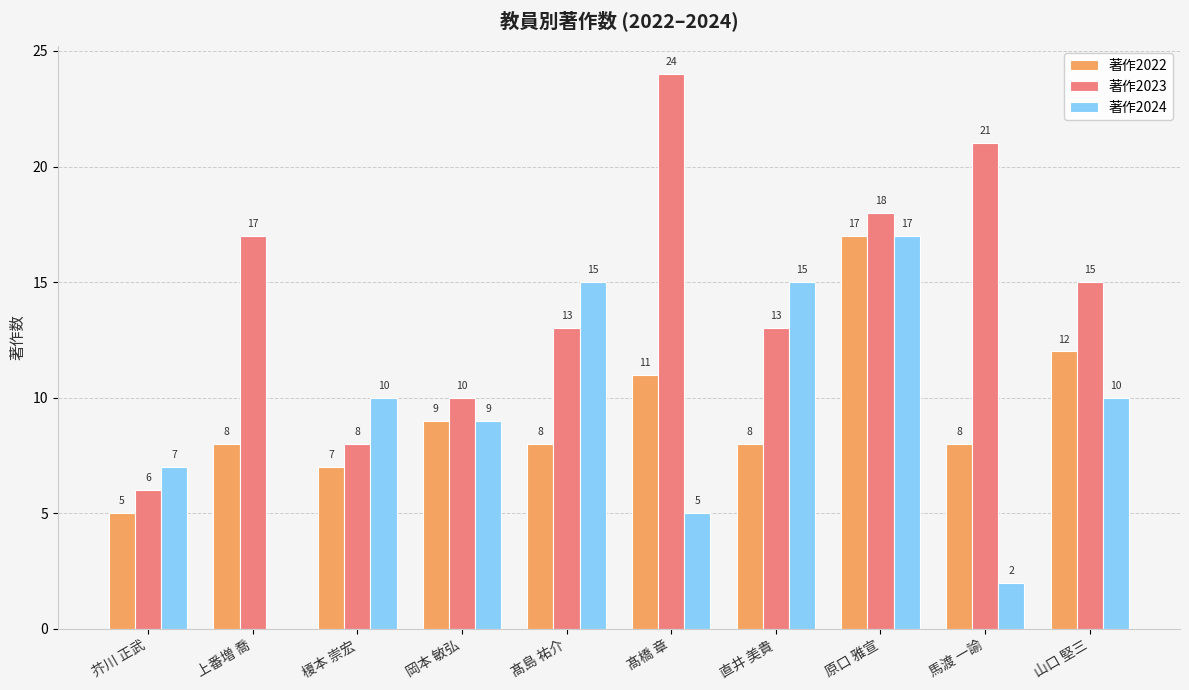

How many series are shown in this chart?

3